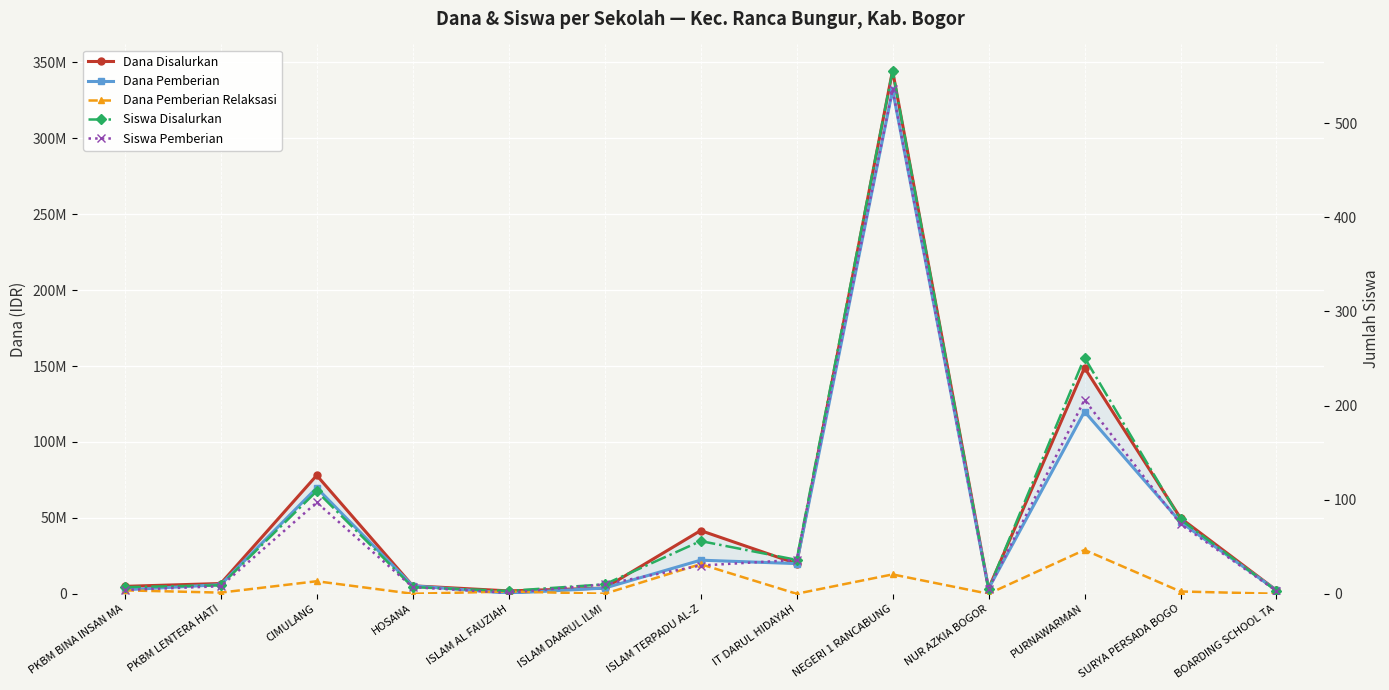

What is the difference between the Siswa Disalurkan values at PURNAWARMAN and PKBM LENTERA HATI?

242